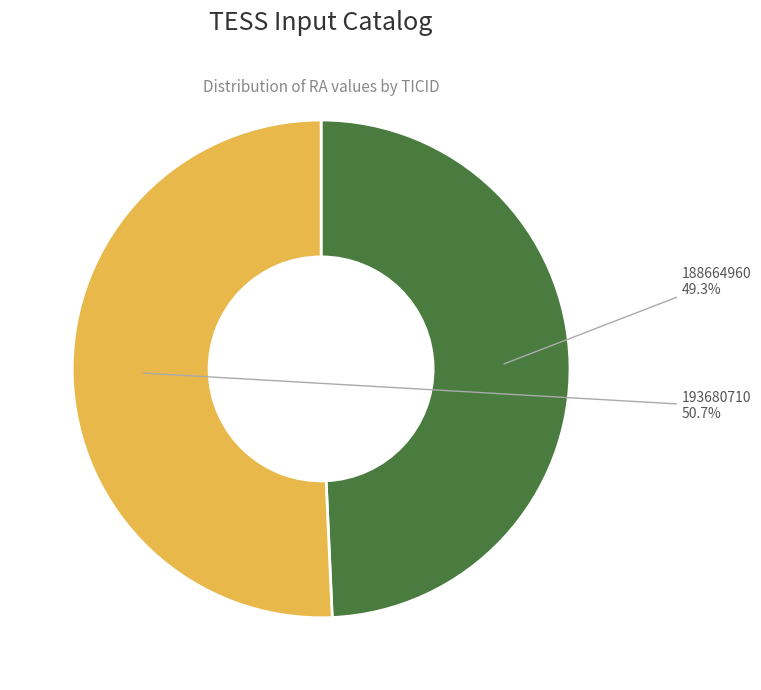

The 188664960 slice represents 59% of the pie. True or false?

False